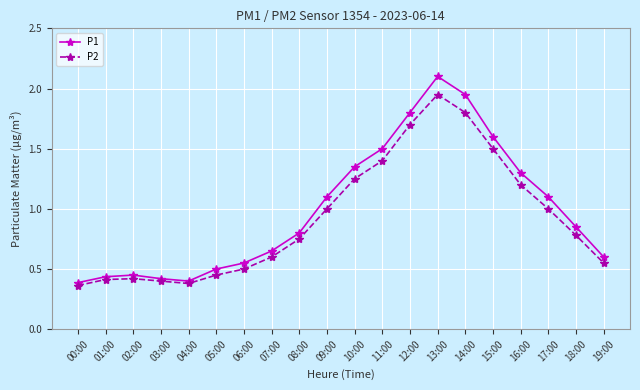

True or false: P2 has more than 0 interior local peaks.

True